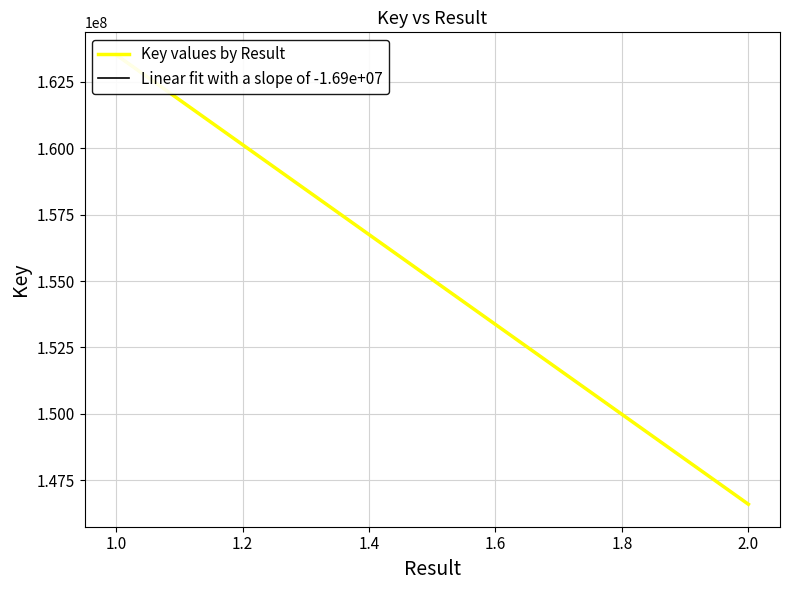

Reading left to right, what are all the values shown in this chart?

163507628	163507628	146603232	146603232